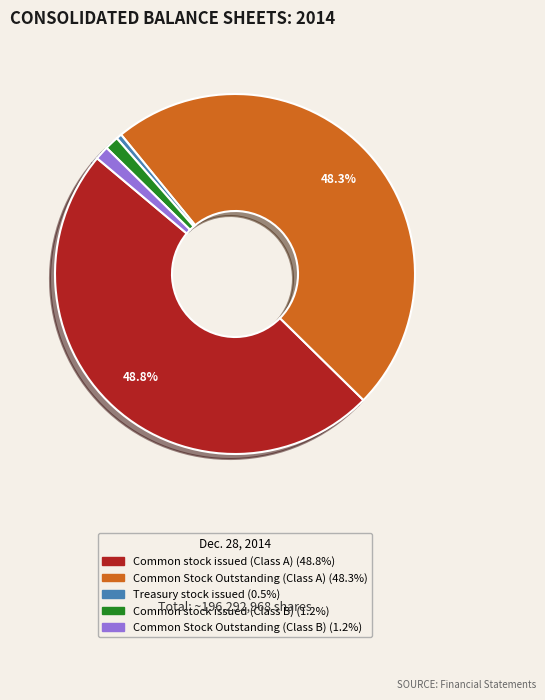

Does any single category account for the majority?

No